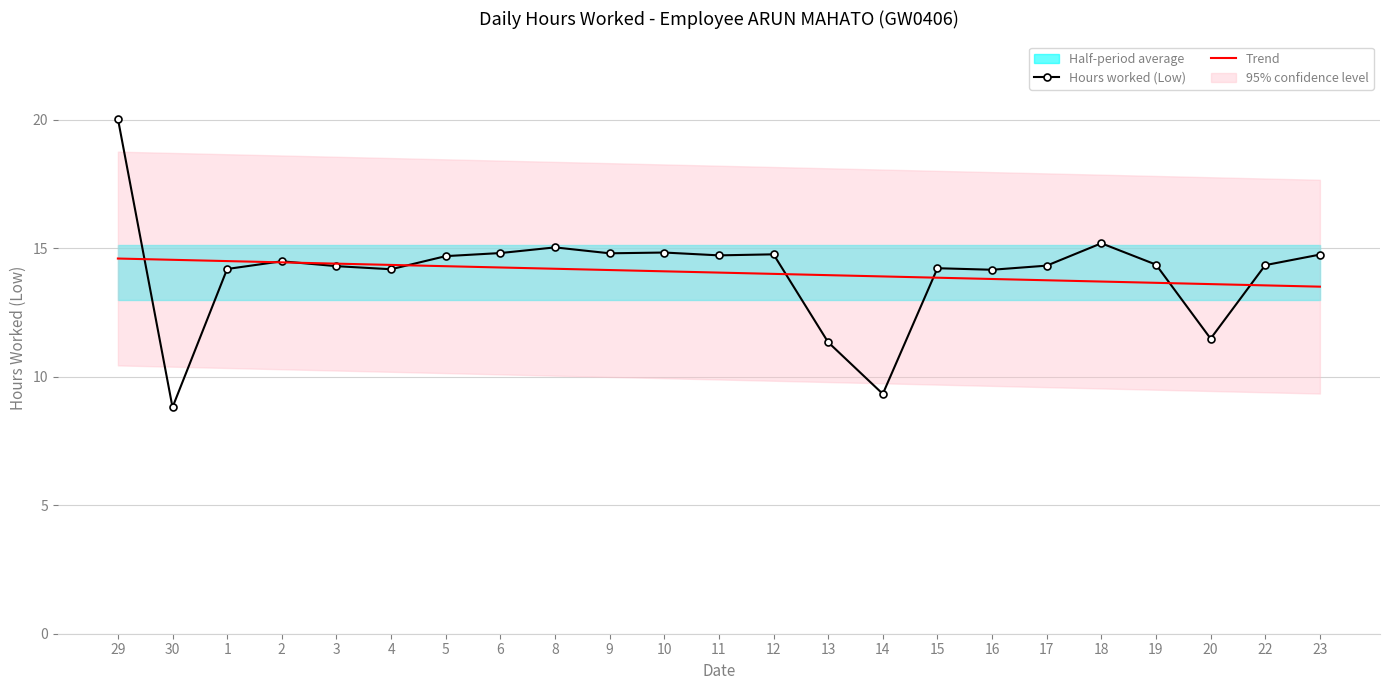

Read the Hours worked (Low) value at 6.

14.8